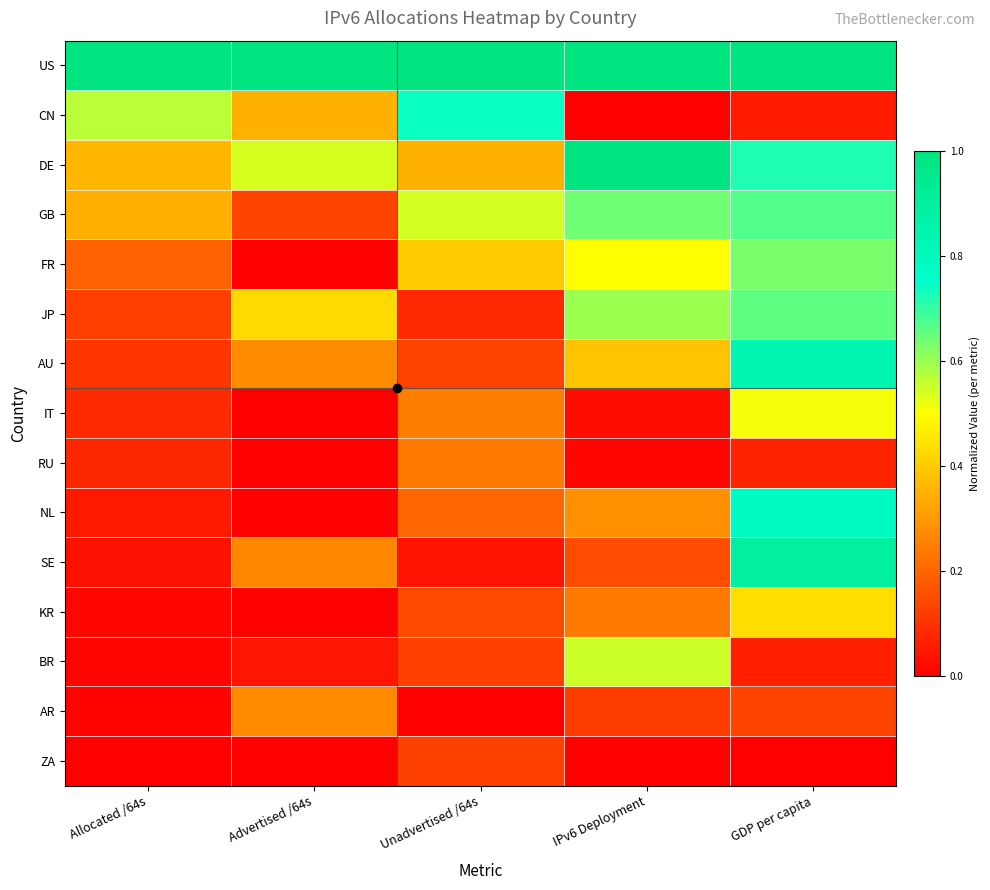

What is the maximum value shown in the chart?

1.0